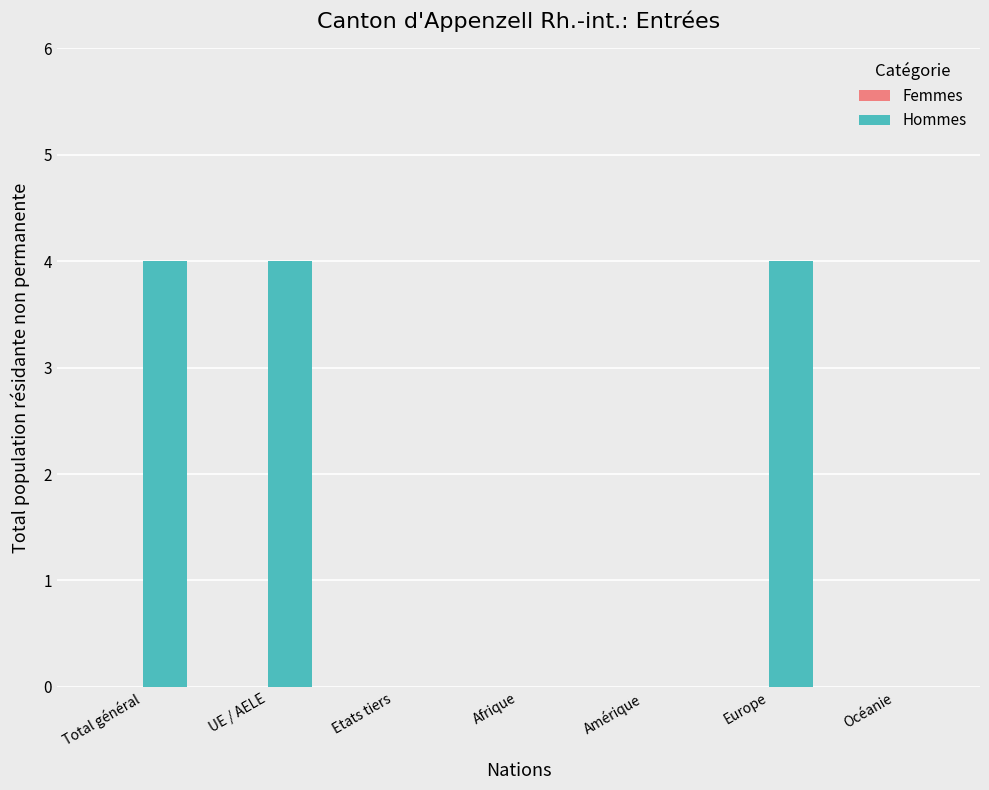

Reading left to right, what are all the values shown in this chart?

Total général=4	UE / AELE=4	Etats tiers=0	Afrique=0	Amérique=0	Europe=4	Océanie=0